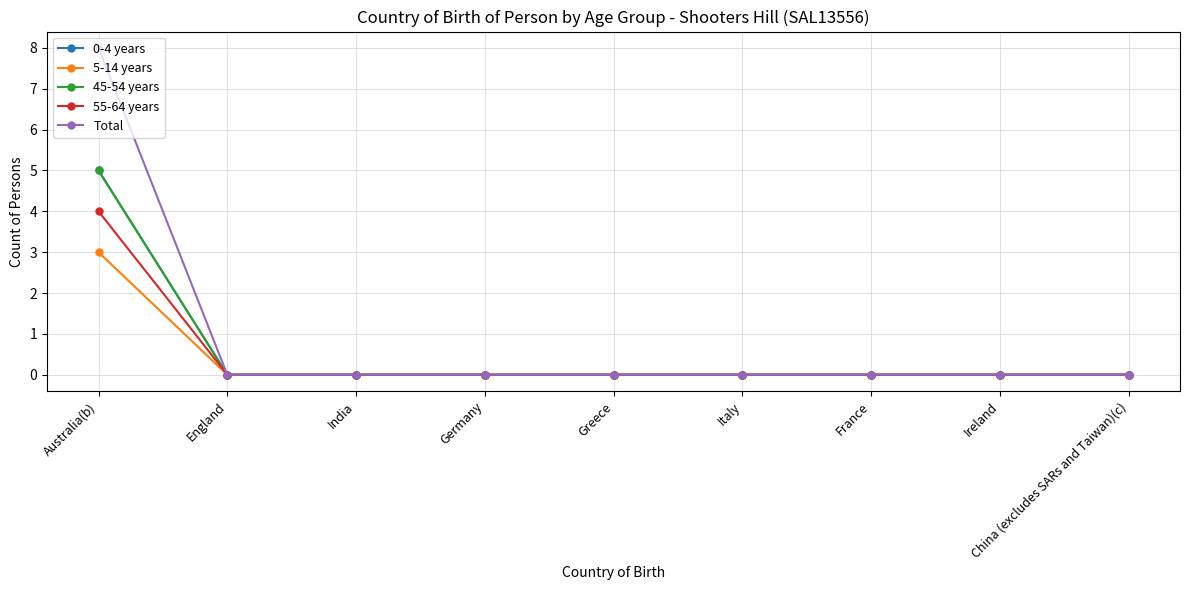

Does the chart have visible grid lines?

Yes